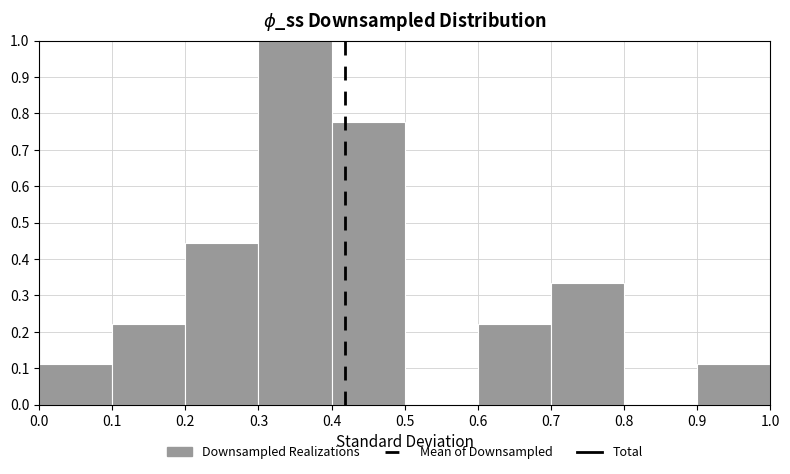

Which range on the x-axis has the tallest bar?

0.3 to 0.4